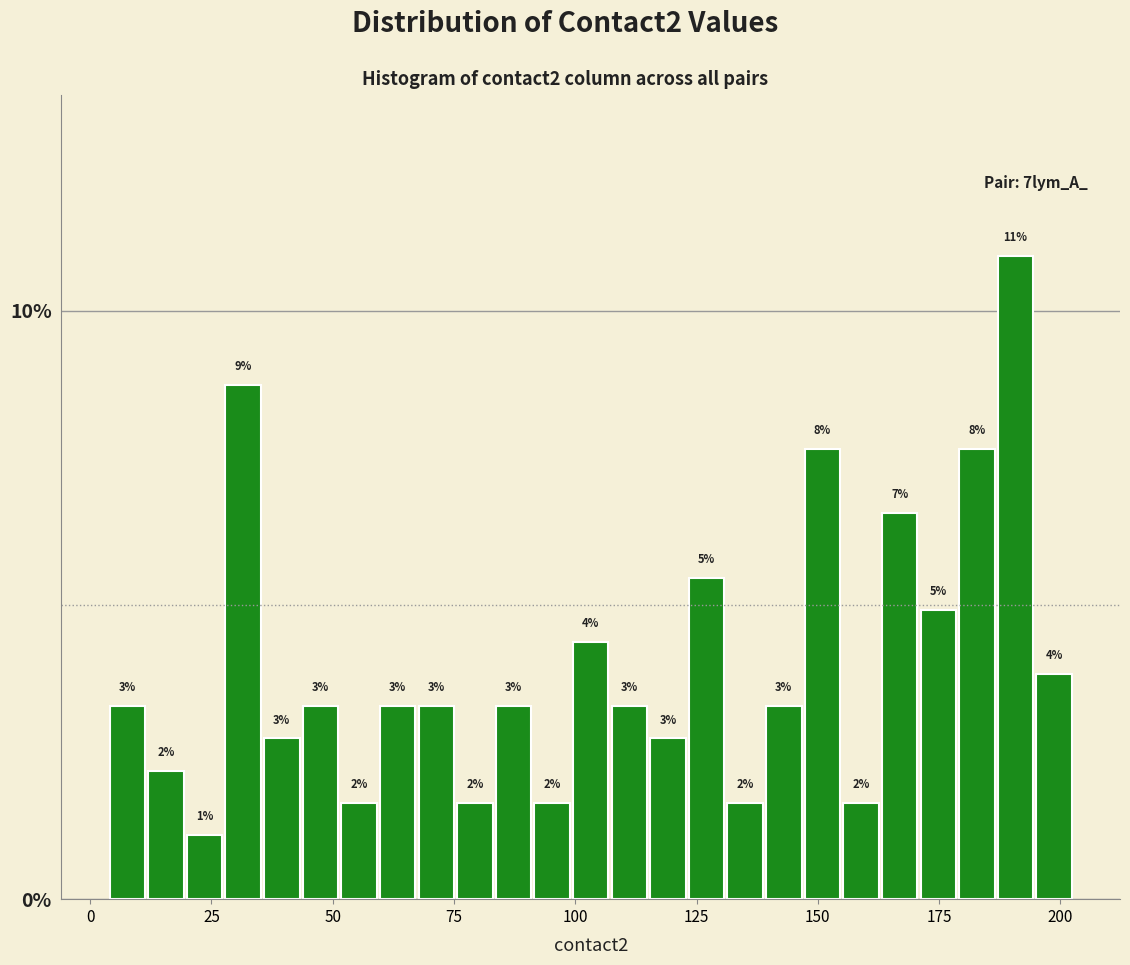

Around what value on the x-axis is the tallest bar? Give the approximate position of its centre, as read against the axis.

190